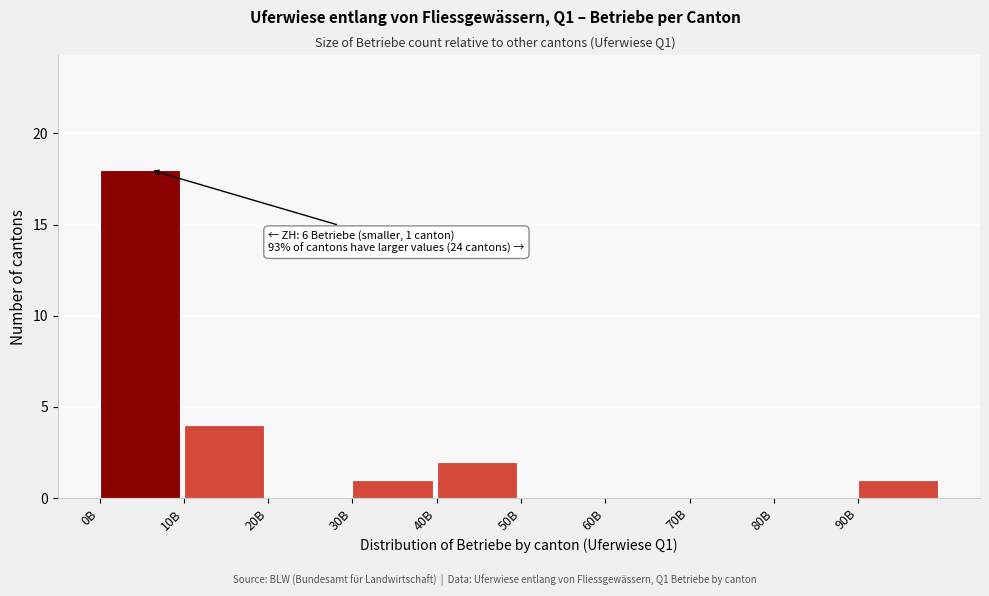

Reading left to right, transcribe all the data shown in this chart.

0B=18	10B=4	20B=0	30B=1	40B=2	50B=0	60B=0	70B=0	80B=0	90B=1